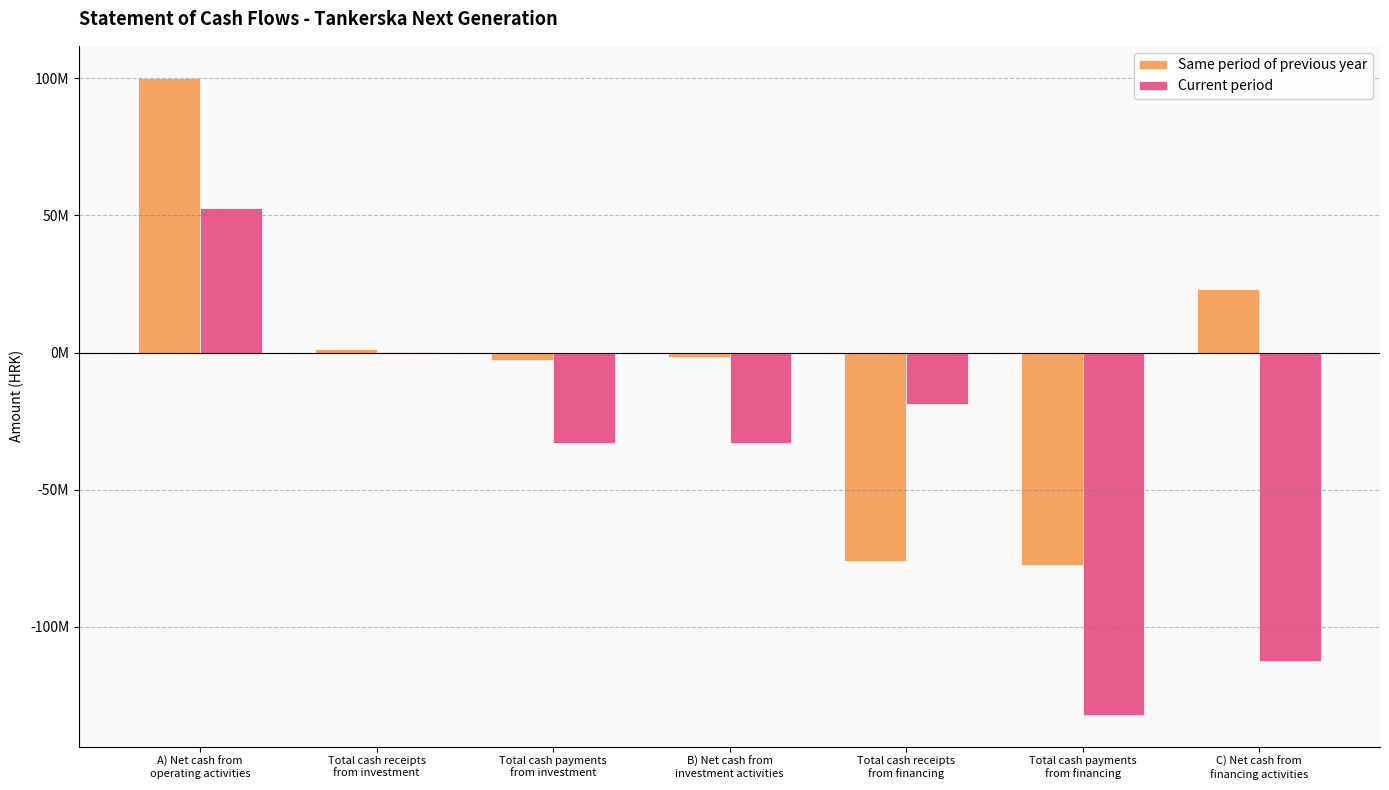

Reading left to right, list all the values displayed in this chart.

Same period of previous year: 100264041	1228591	-2780161	-1551570	-76067100	-77618670	23093801
Current period: 52647812	95554	-33114534	-33018980	-18891450	-132148950	-112441318